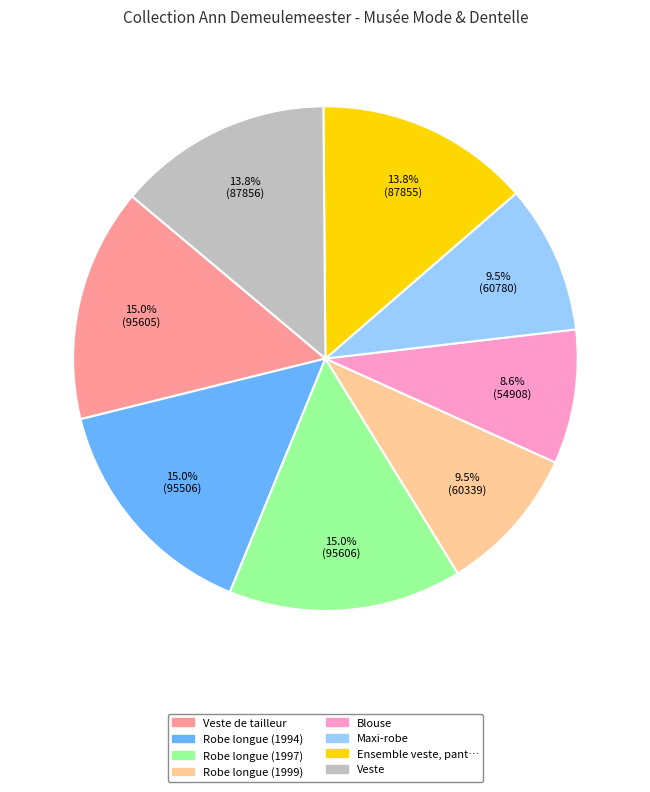

Is there a majority slice in this chart?

No